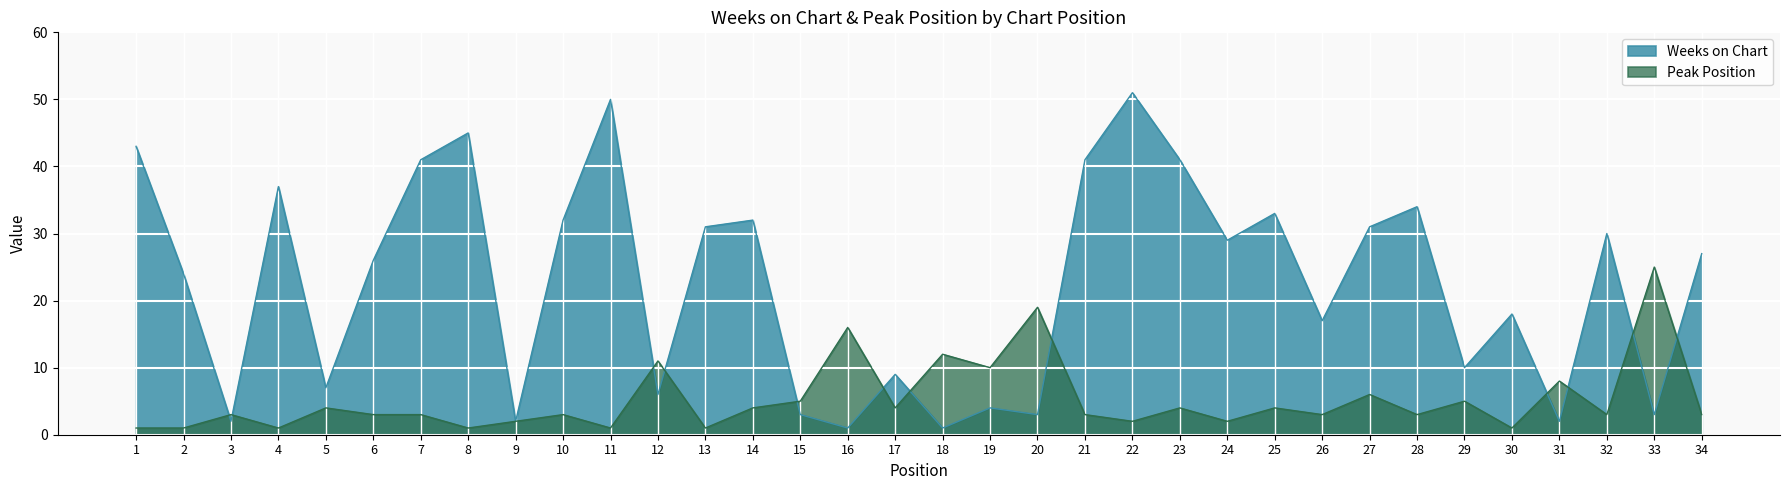

The value of Peak Position at 6 is 4. True or false?

False